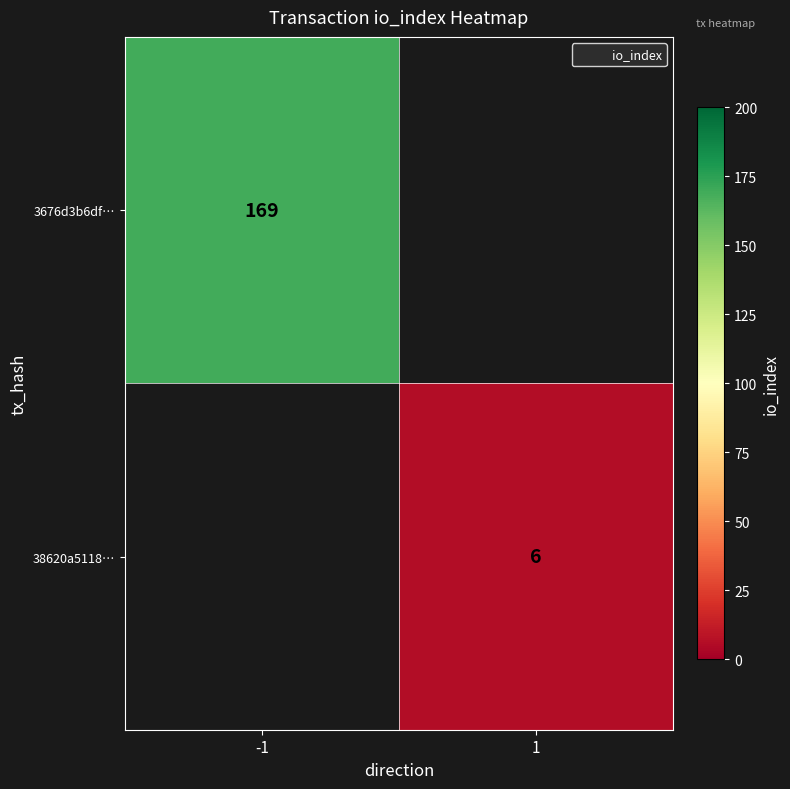

What is the maximum value for 3676d3b6df…?

169.0